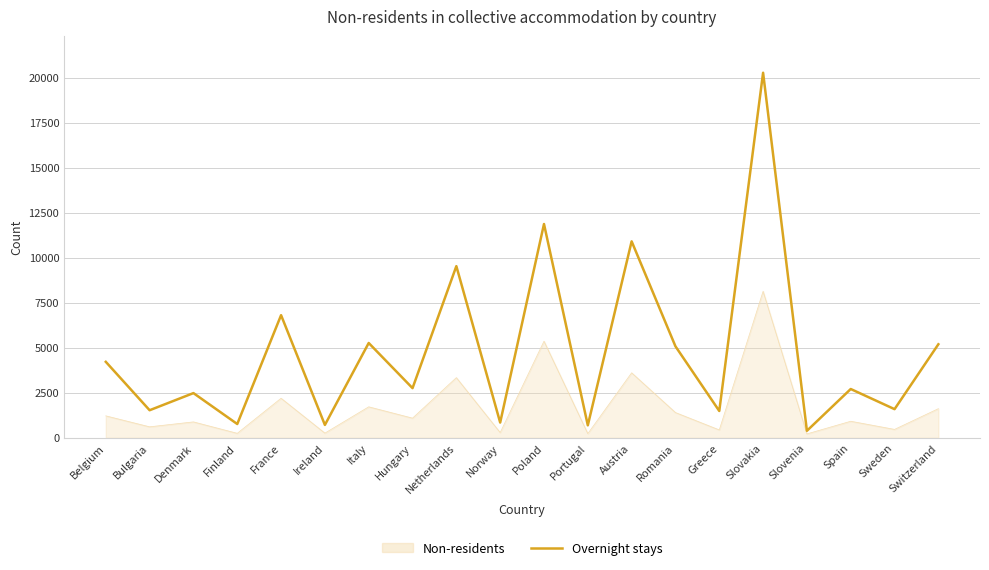

True or false: Overnight stays has a value of 5193 at Switzerland.

True